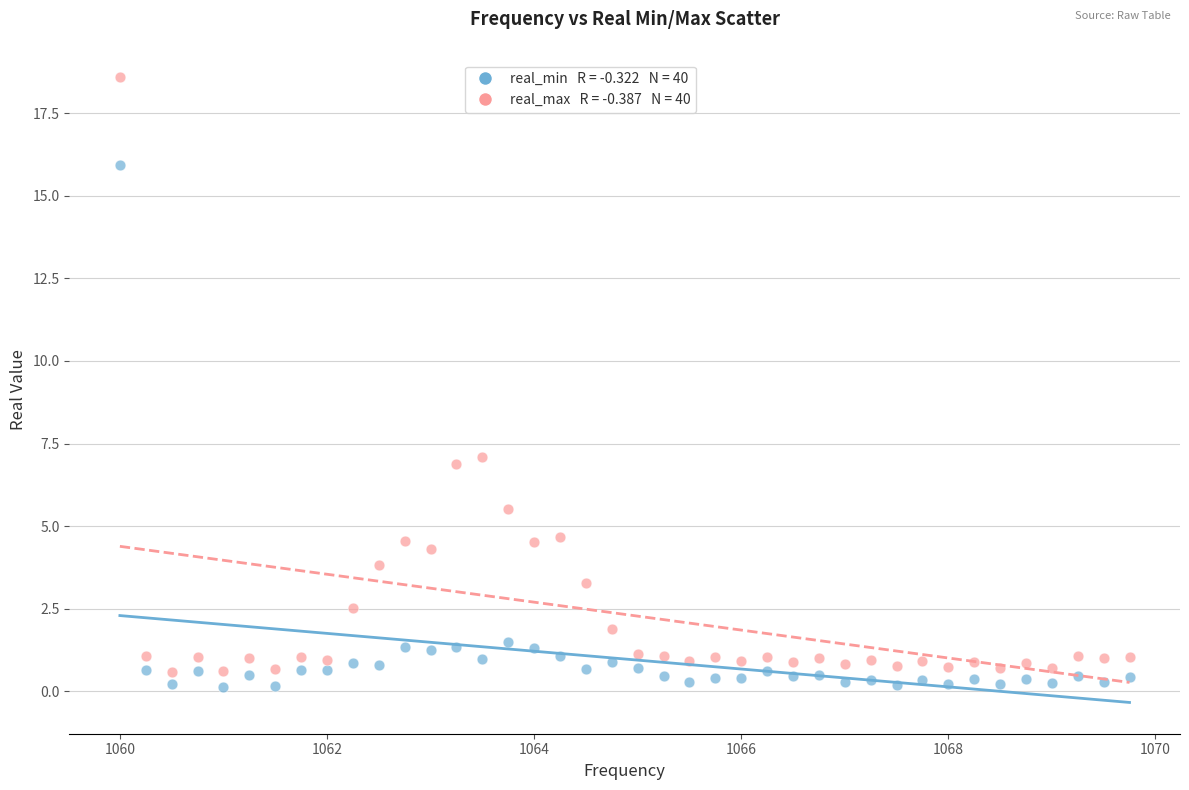

Across all data points, what is the range of Y values (max minus min)?

18.5